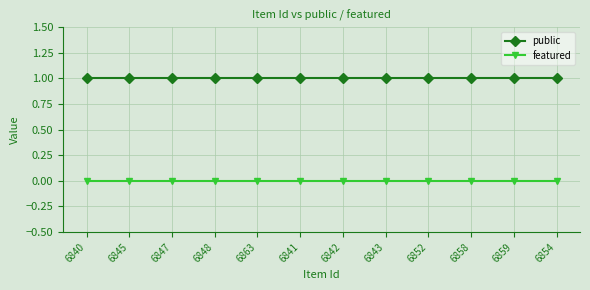

What is the difference between the highest and lowest values at 6841?

1